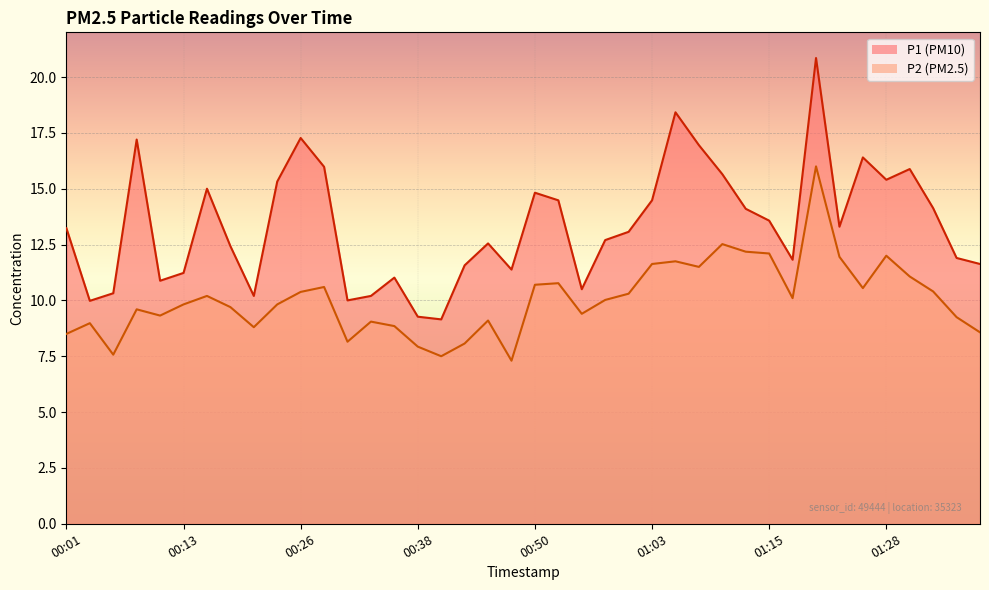

Which series has the largest range (max minus min)?

P1